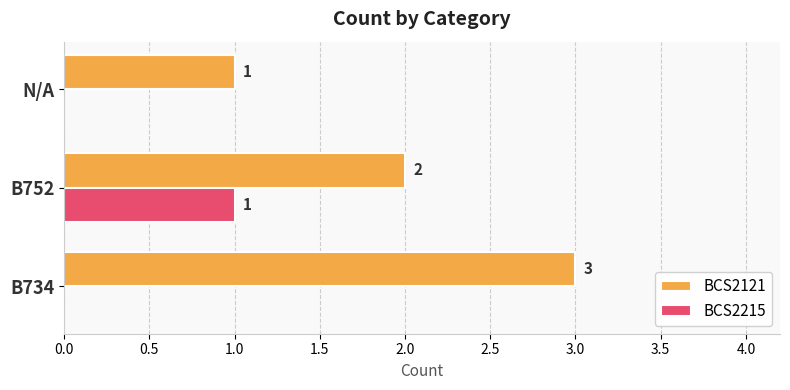

What is the sum of all BCS2121 values?

6